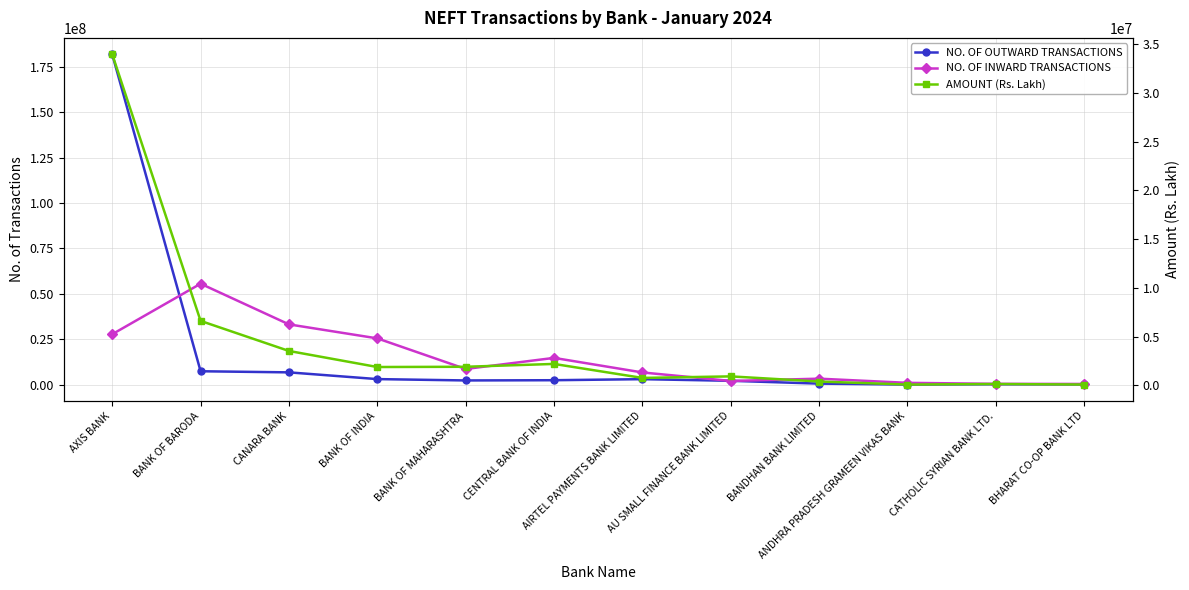

What is the difference between the maximum and minimum values in the NO. OF OUTWARD TRANSACTIONS series?

181710552.0